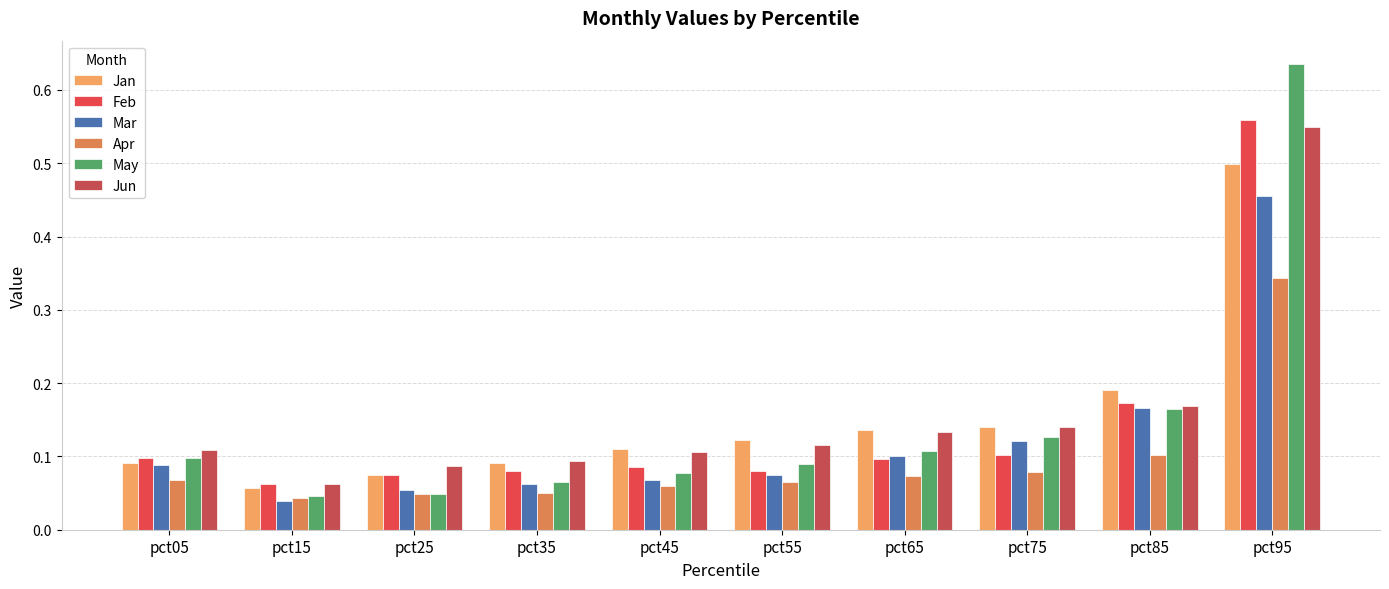

Is the value of Jun at pct35 greater than the value of Feb at pct85?

No